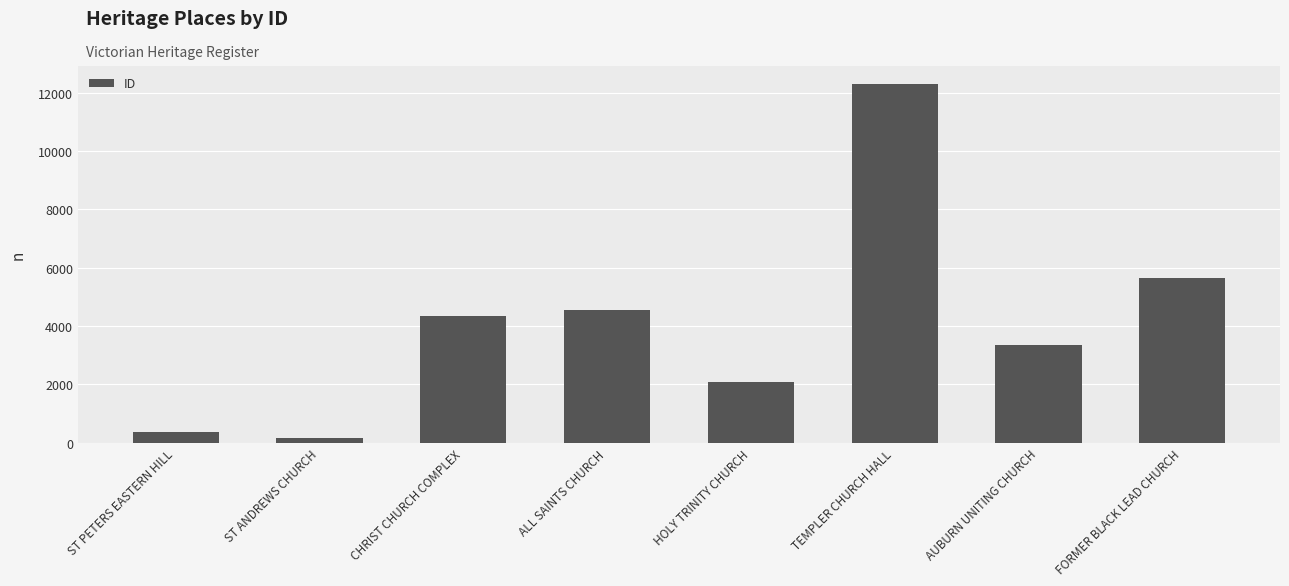

What is the approximate value at ALL SAINTS CHURCH, to the nearest 10?

4540